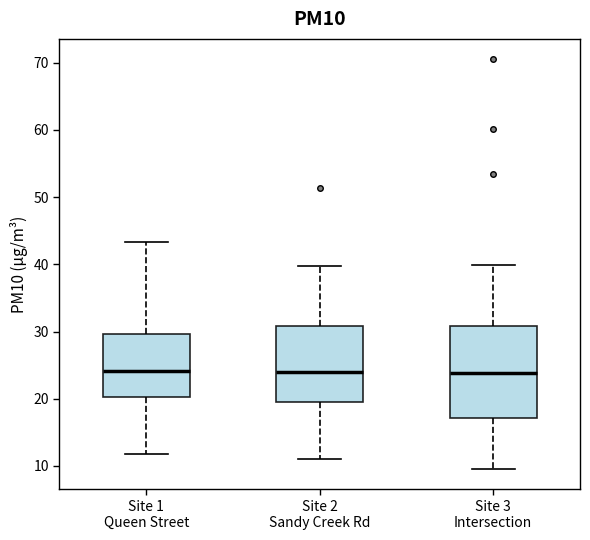

Reading left to right, read every box against the y-axis: the position of its median line, the range the box covers, and the ends of its whiskers. The values are not printed on the chart, so give them approximately, as read against the axis.

Site 1 Queen Street: median 24, box 20 to 30, whiskers 12 to 43
Site 2 Sandy Creek Rd: median 24, box 19 to 31, whiskers 11 to 40
Site 3 Intersection: median 24, box 17 to 31, whiskers 10 to 40